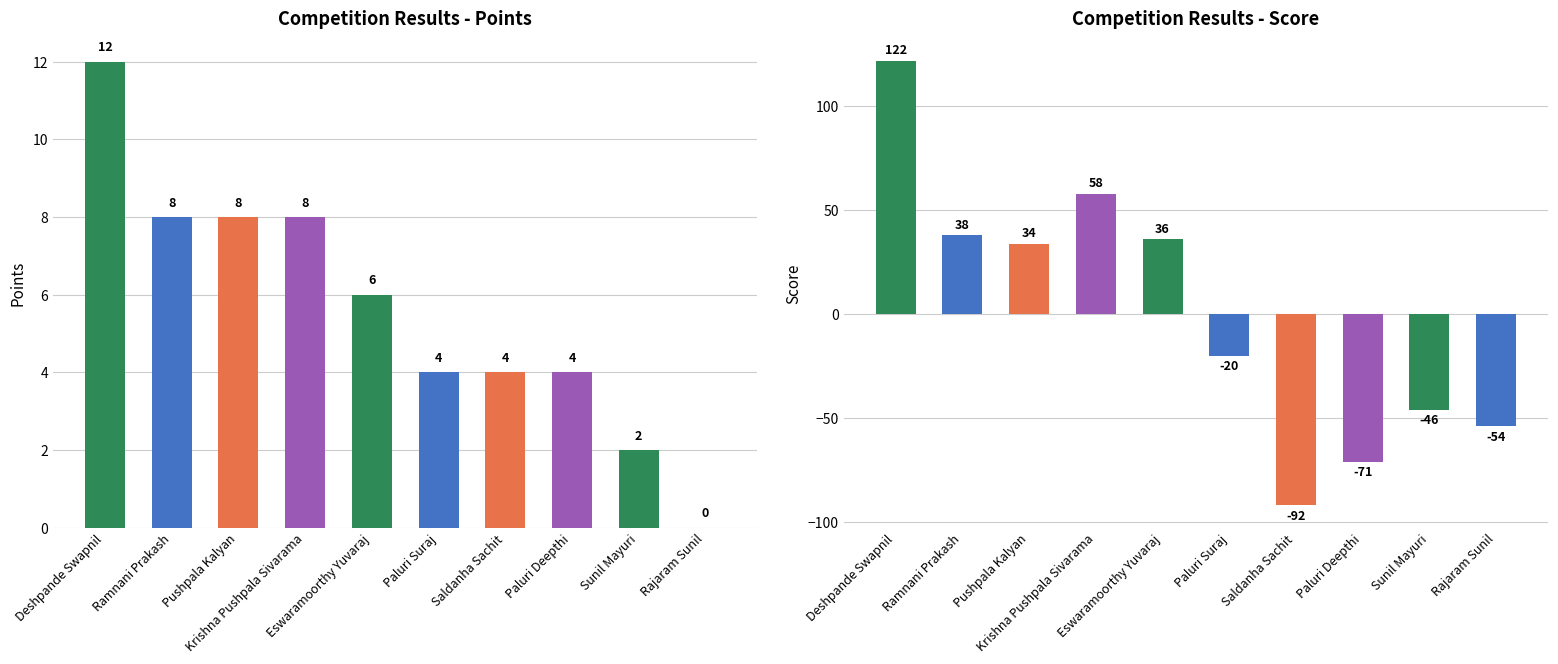

What is the sum of the Score values at Saldanha Sachit and Sunil Mayuri?

-138